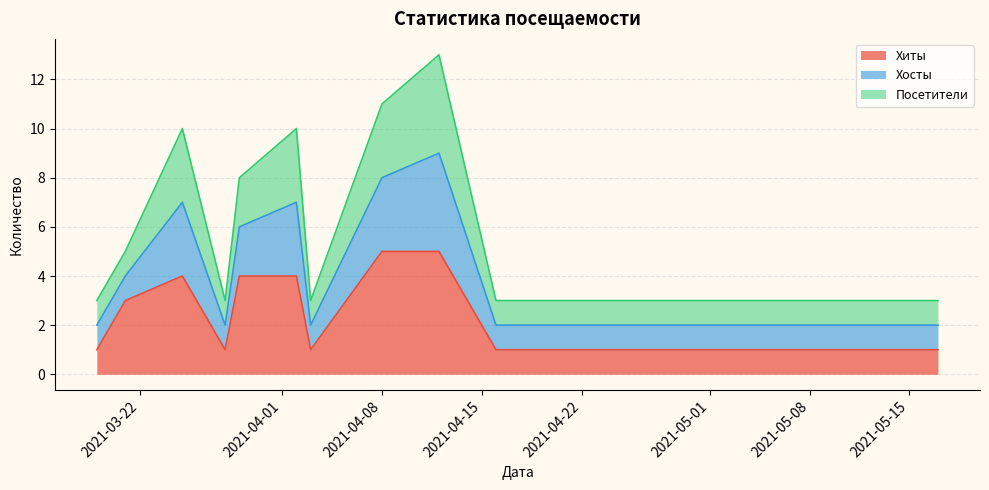

Which category has the highest value across all series?

2021-04-12